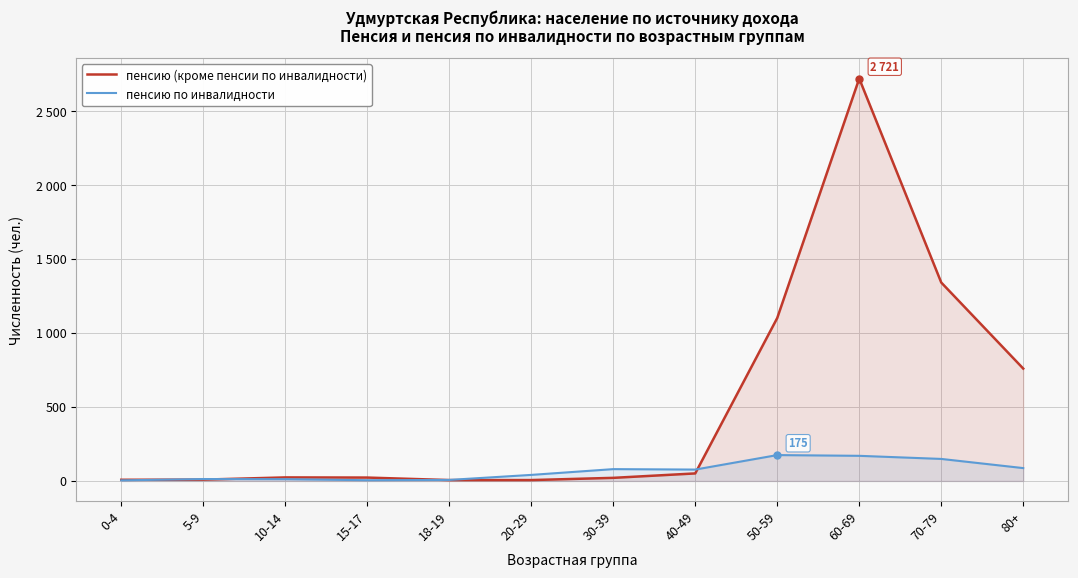

Between which two adjacent categories do пенсию (кроме пенсии по инвалидности) and пенсию по инвалидности first intersect?

0-4 and 5-9